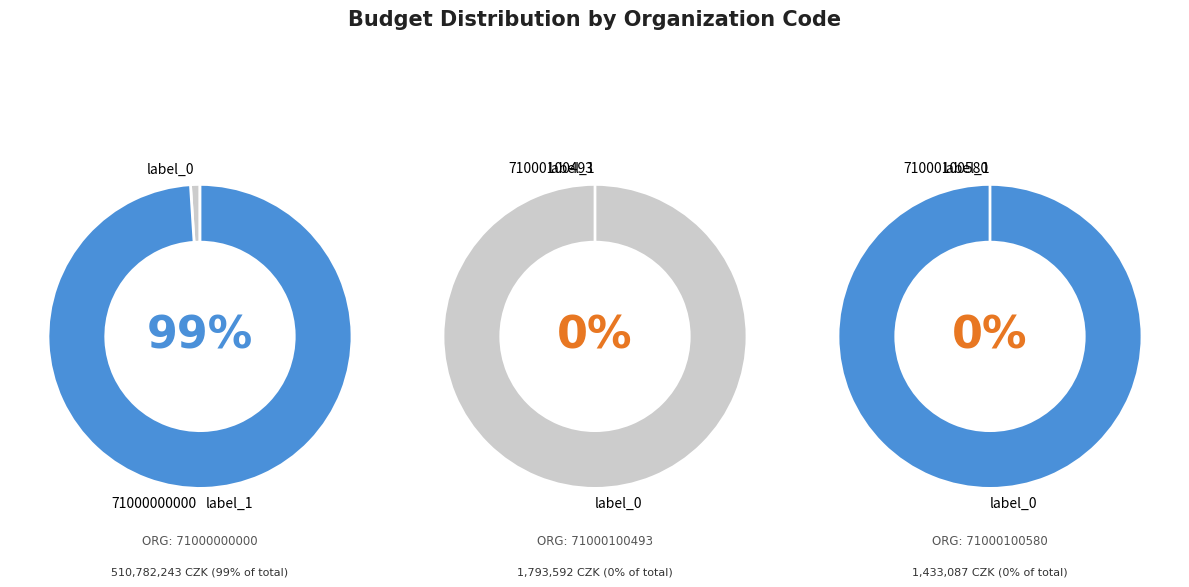

How many segments does this pie chart have?

5